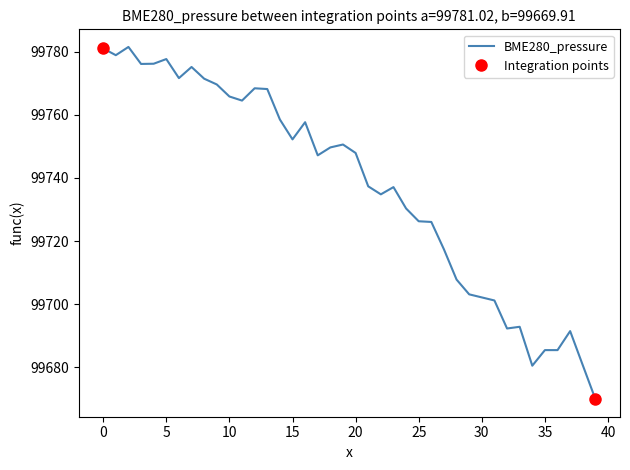

How many points are lower than both their immediate neighbors (excluding endpoints)?

9